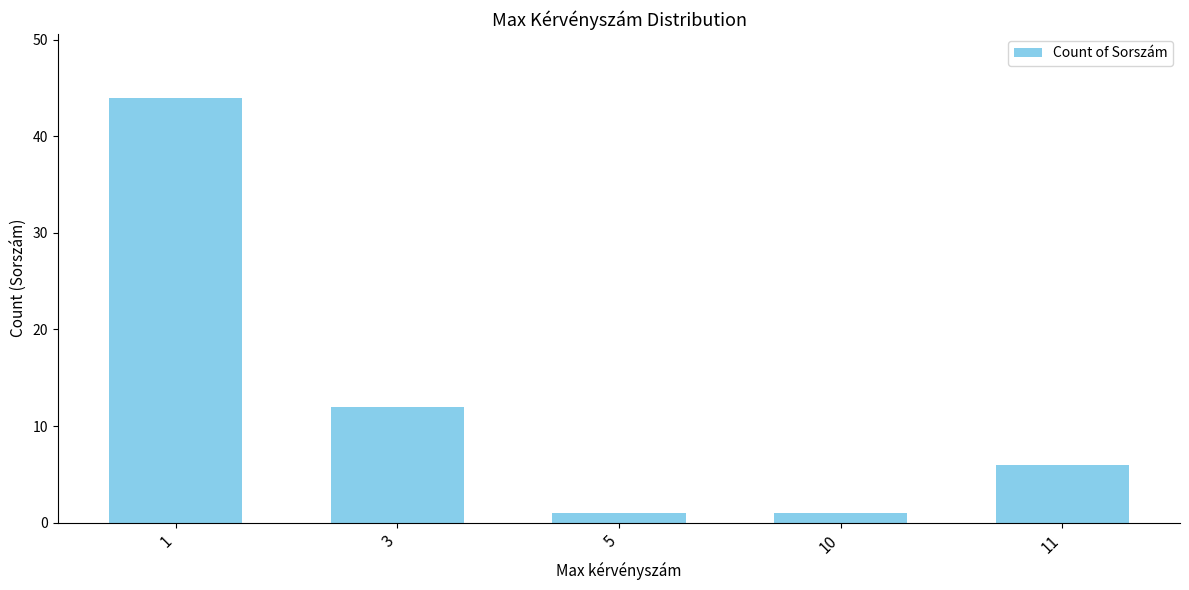

How many distinct data groups are displayed?

1